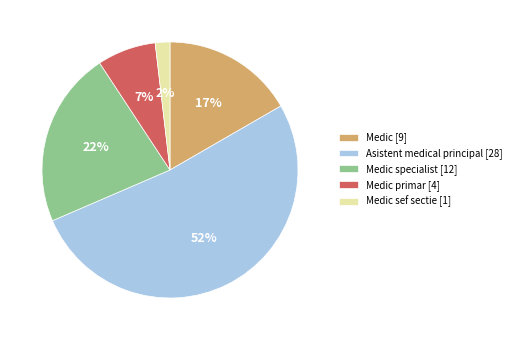

Which has a higher value, Asistent medical principal [28] or Medic specialist [12]?

Asistent medical principal [28]